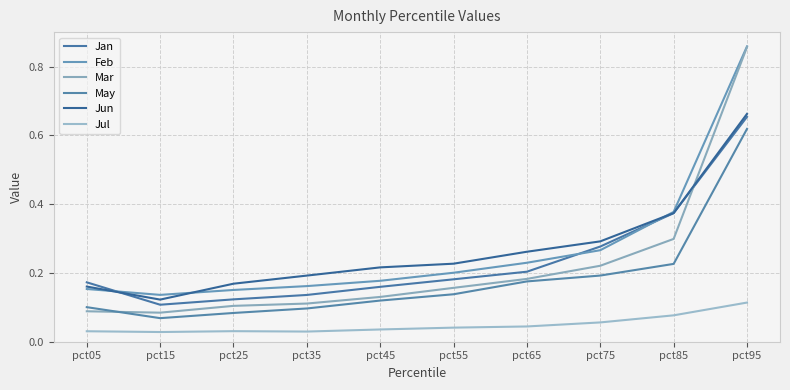

Which series ends up on top after the final intersection of May and Mar?

Mar